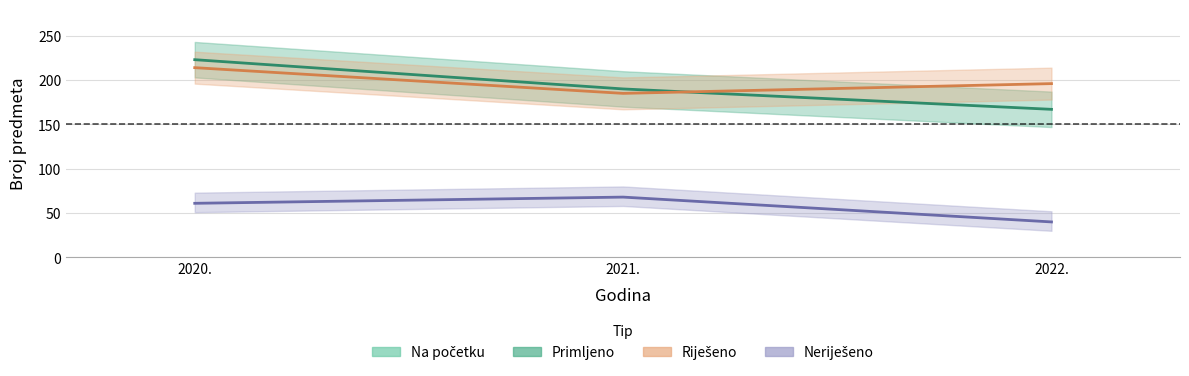

What is the sum of the Riješeno values at 2022. and 2021.?

381